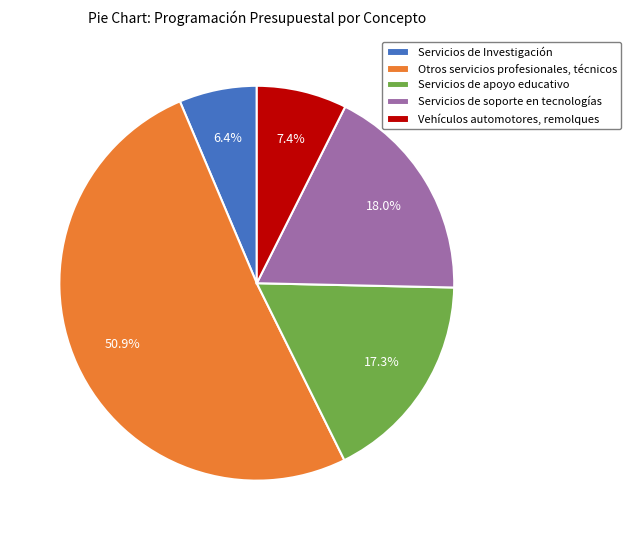

Is the sum of Servicios de apoyo educativo and Otros servicios profesionales, técnicos greater than half?

Yes